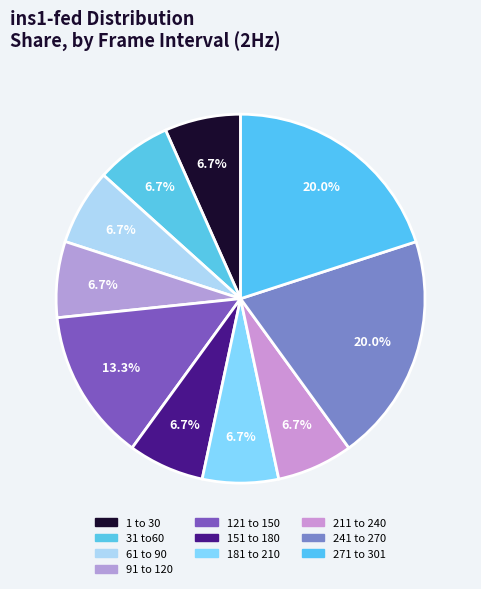

What percentage is the 271 to 301 slice, to the nearest percent?

20%